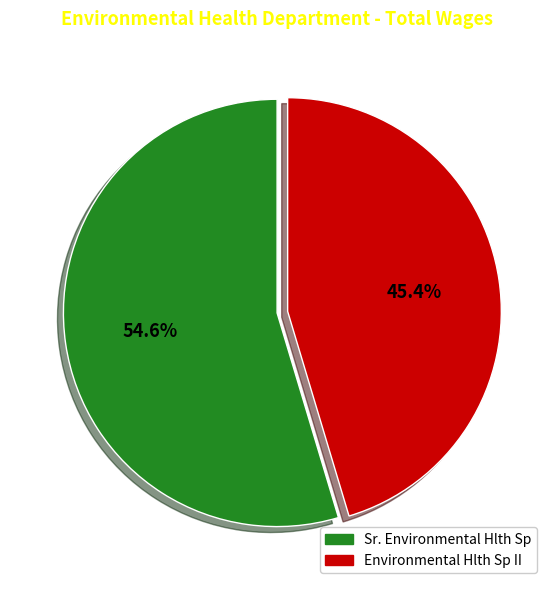

What is the total percentage of Environmental Hlth Sp II and Sr. Environmental Hlth Sp?

100.0%